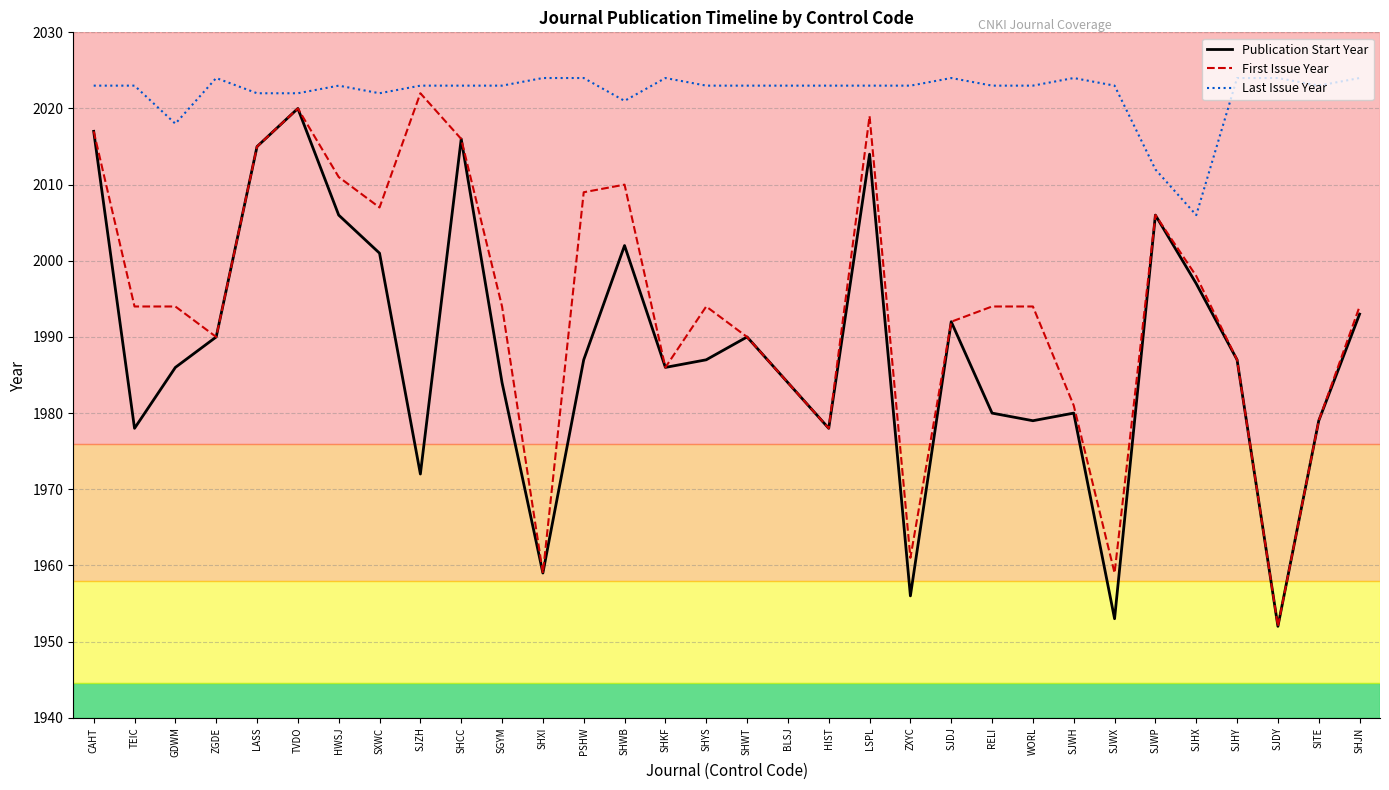

At which label does Last Issue Year reach its minimum?

SJHX